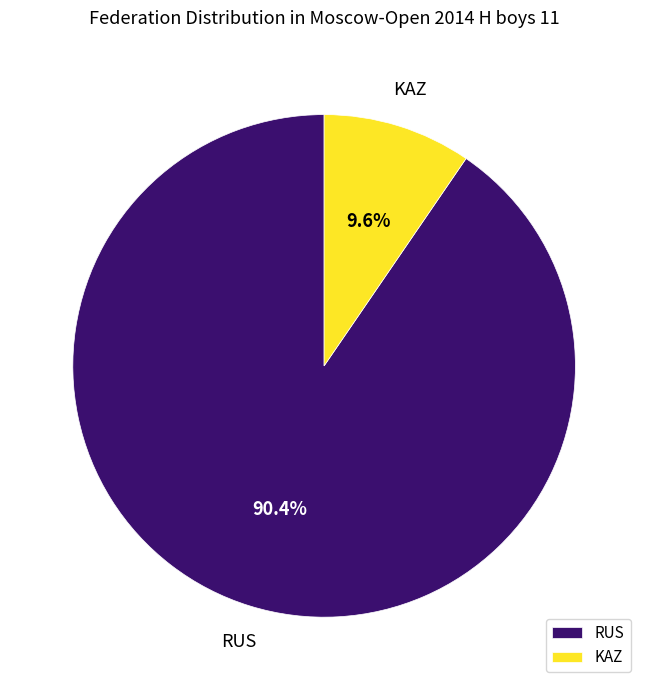

What is the majority slice?

RUS